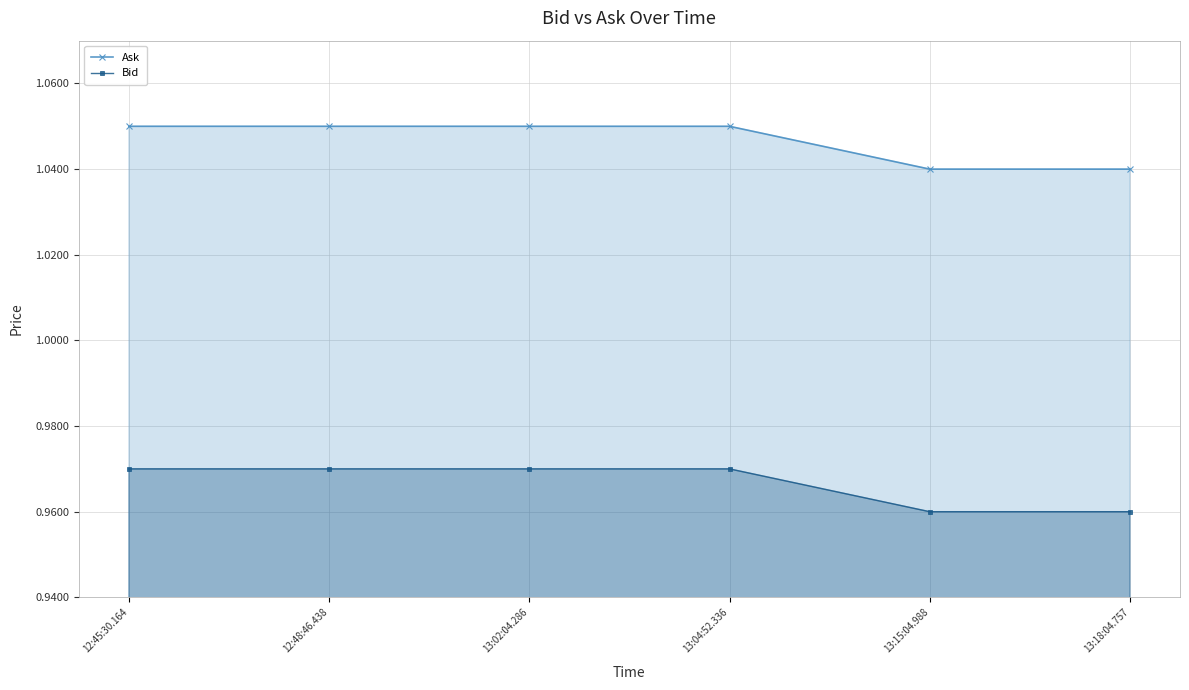

True or false: Ask and Bid intersect in this chart.

False